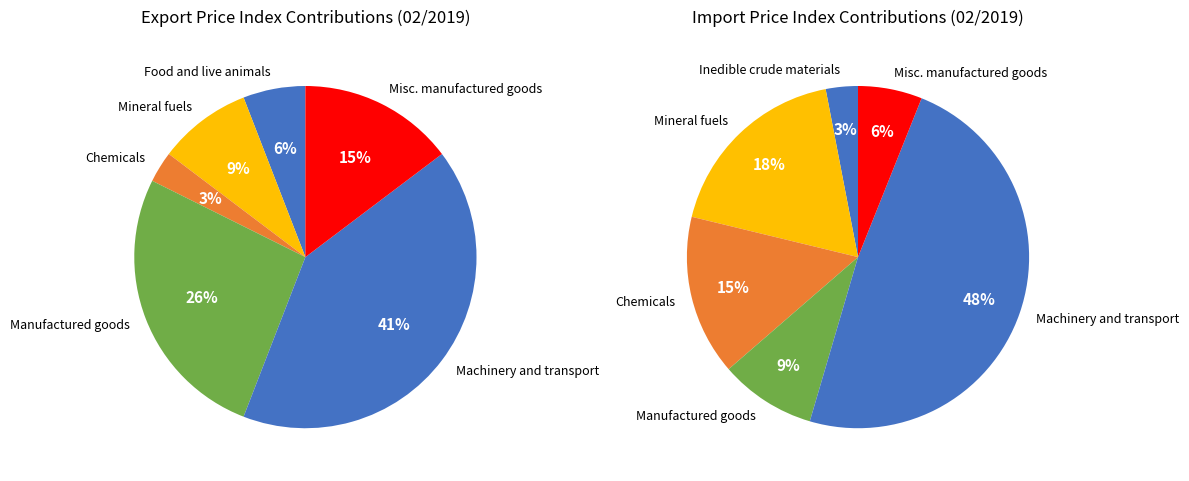

To the nearest percent, what portion does 4 represent?

9%